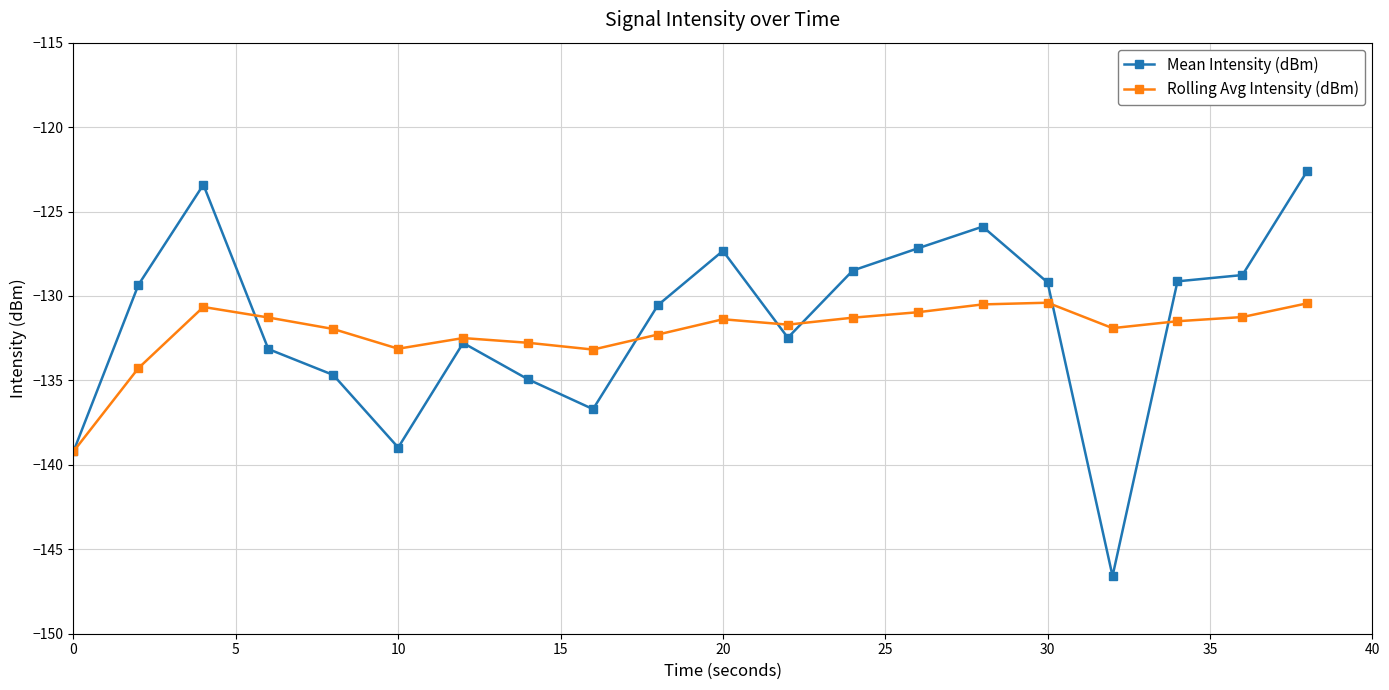

Rank the series by their maximum value, from highest to lowest.

Mean Intensity (dBm), Rolling Avg Intensity (dBm)